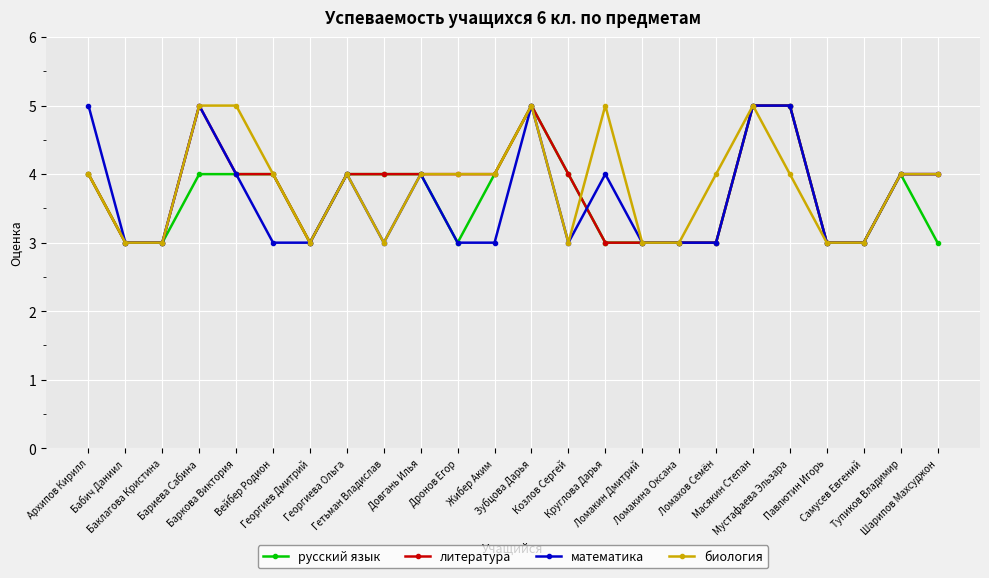

At which category does литература reach its first local peak?

Бариева Сабина